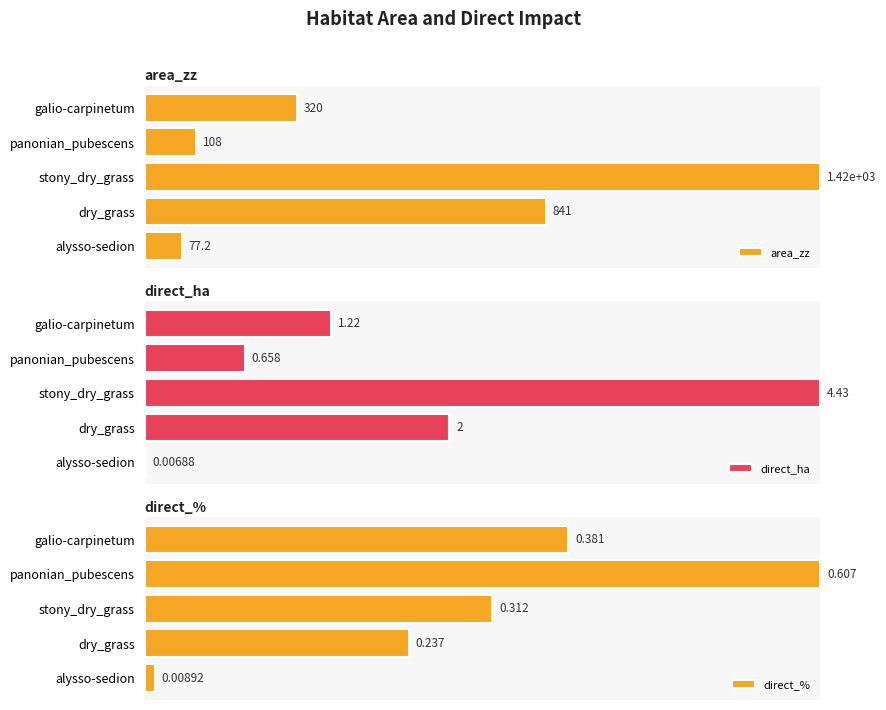

How many bars are there in each group?

3